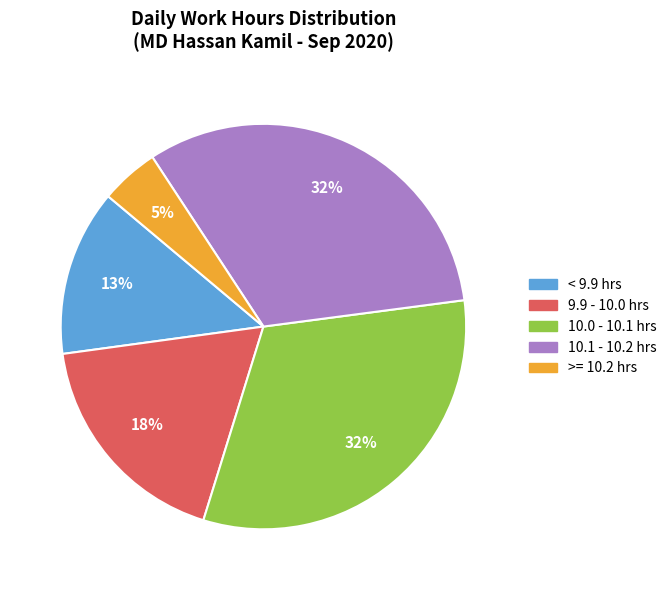

Does any single category account for the majority?

No